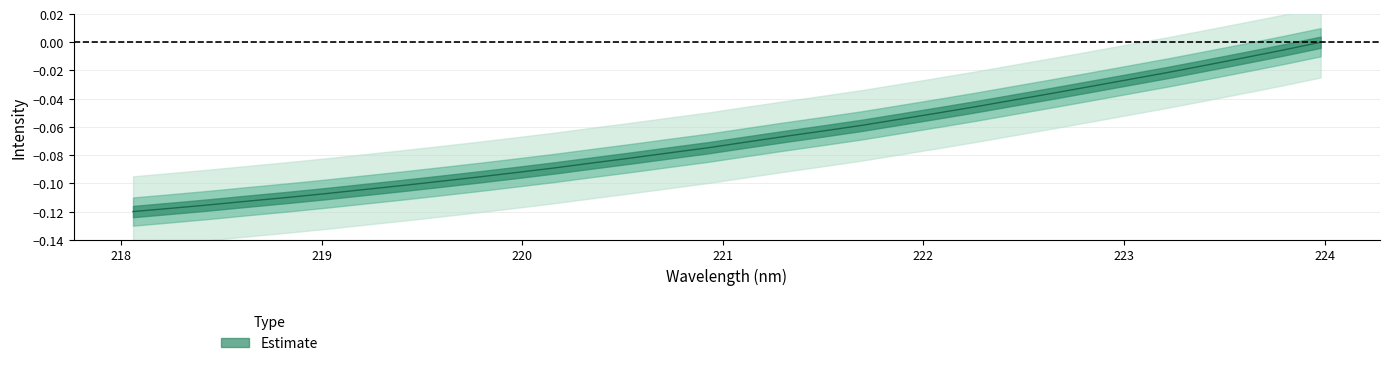

Reading left to right, list all the values displayed in this chart.

-0.1	-0.1	-0.1	-0.1	-0.1	-0.1	-0.1	-0.1	-0.1	-0.1	-0.1	-0.1	-0.1	-0.1	-0.1	-0.1	-0.1	-0.1	-0.1	-0.1	-0.1	-0.1	-0.0	-0.0	-0.0	-0.0	-0.0	-0.0	-0.0	-0.0	-0.0	0.0